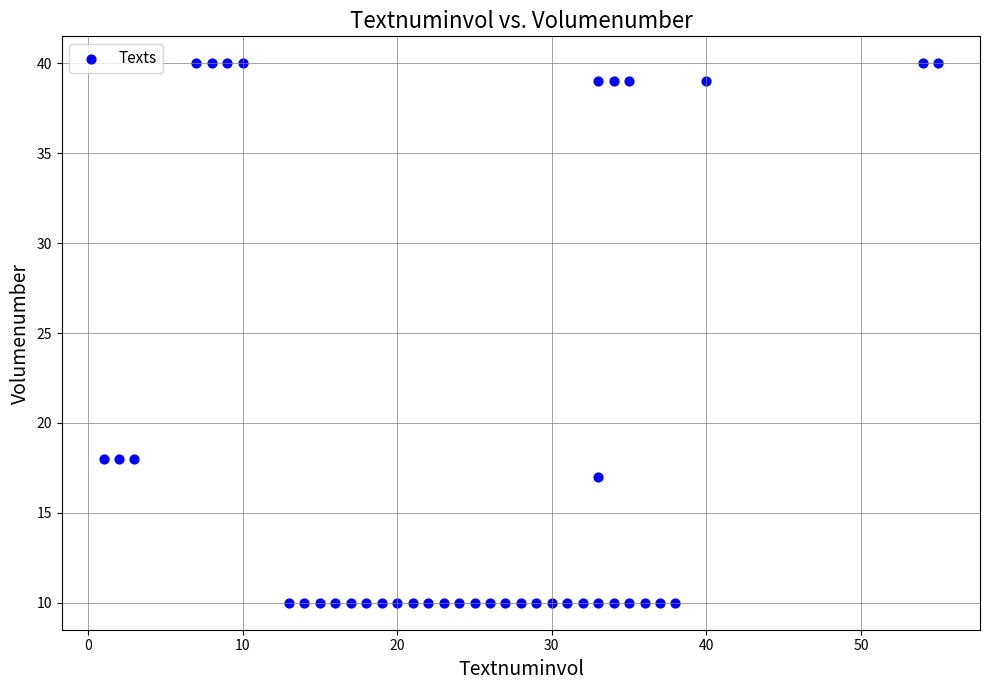

What is the range of Y values (max minus min)?

30